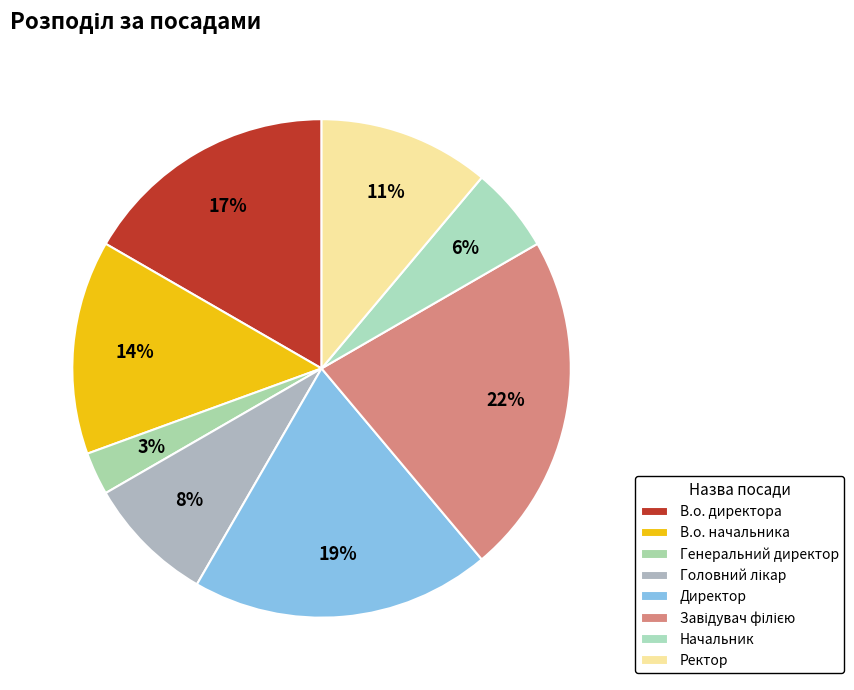

How many segments does this pie chart have?

8